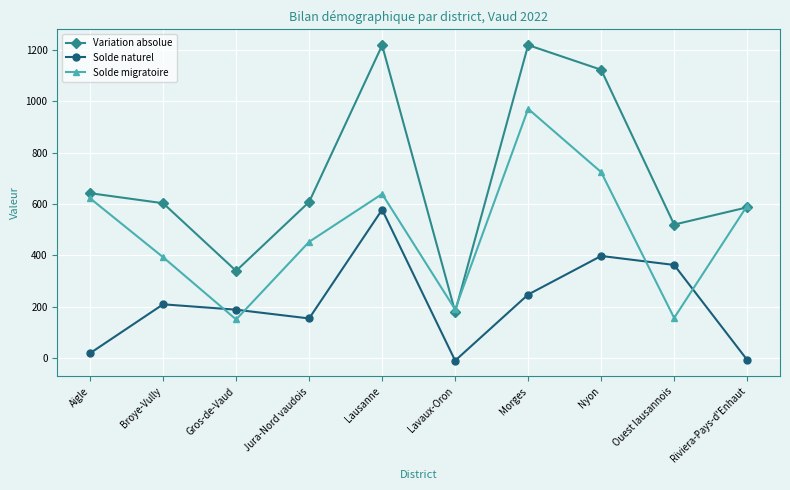

True or false: Solde migratoire has more than 0 points higher than both neighbors.

True